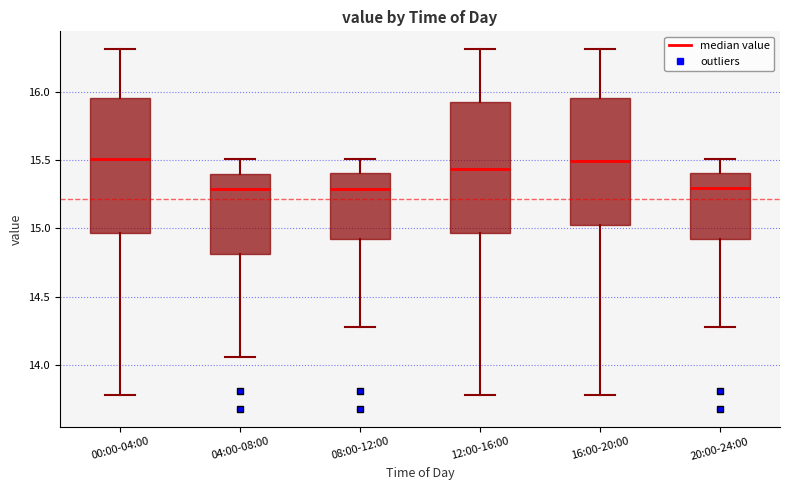

Where does the upper whisker of the box for 04:00-08:00 end on the y-axis? The values are not printed on the chart, so give them approximately, as read against the axis.

15.50